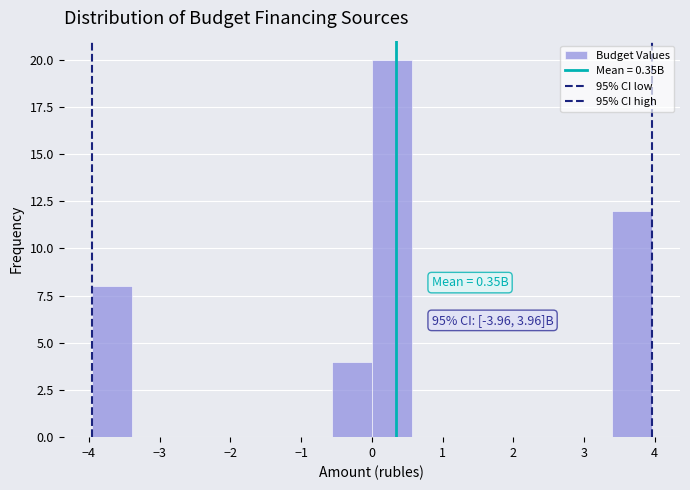

Which range on the x-axis has the tallest bar?

0.0 to 0.6